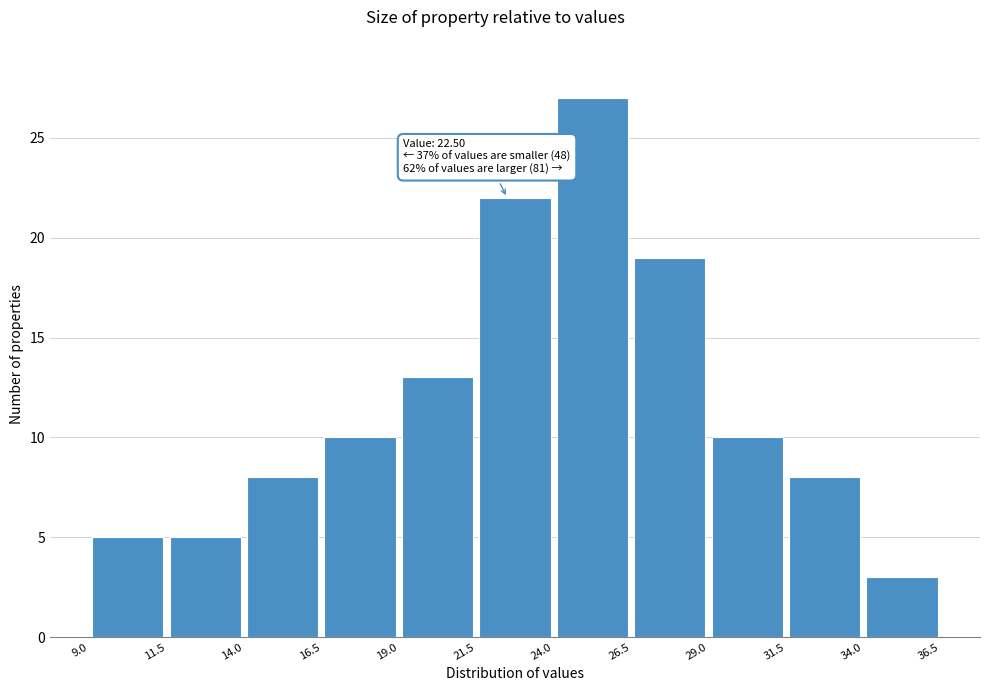

Which range on the x-axis has the tallest bar?

24.0 to 26.5